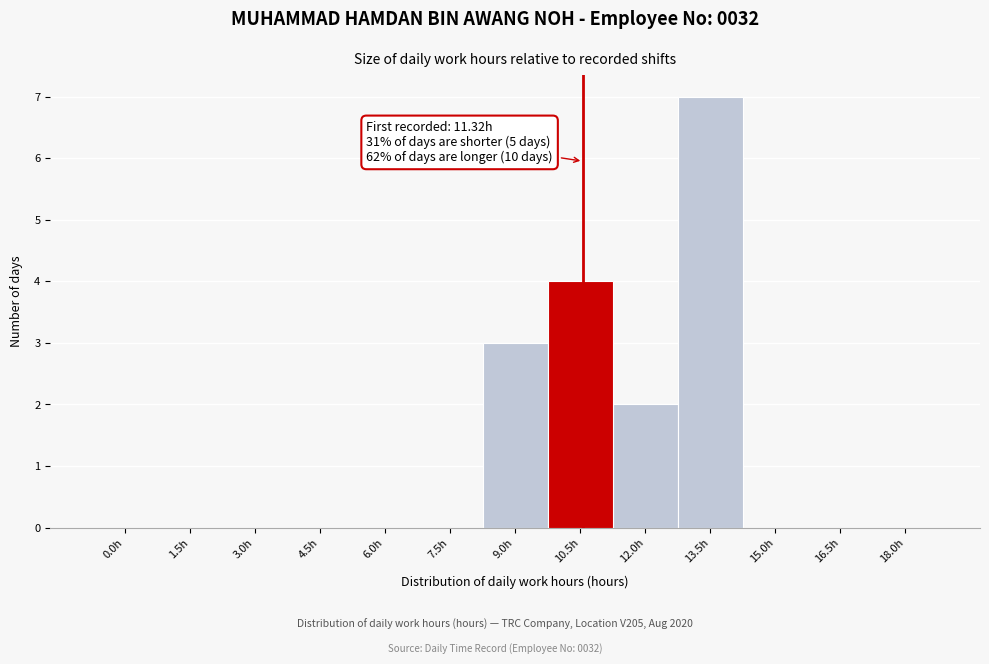

Reading left to right, transcribe all the data shown in this chart.

0.0h=0	1.5h=0	3.0h=0	4.5h=0	6.0h=0	7.5h=0	9.0h=3	10.5h=4	12.0h=2	13.5h=7	15.0h=0	16.5h=0	18.0h=0